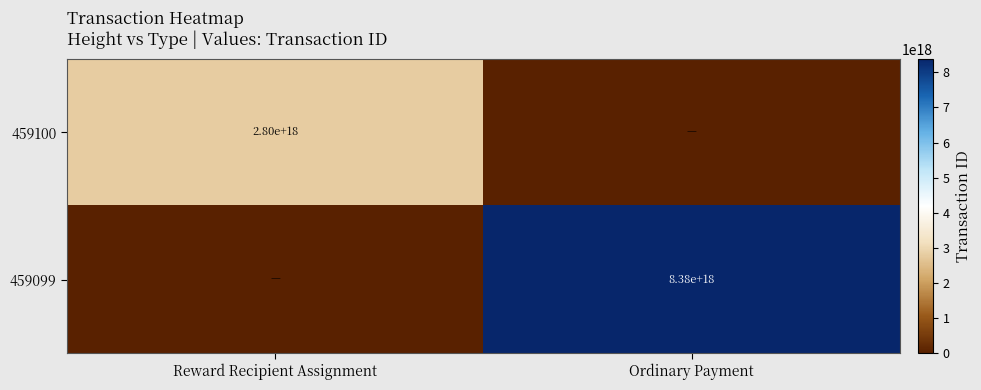

Is it true that 459100 equals 2800000000000000000 at Reward Recipient Assignment?

True